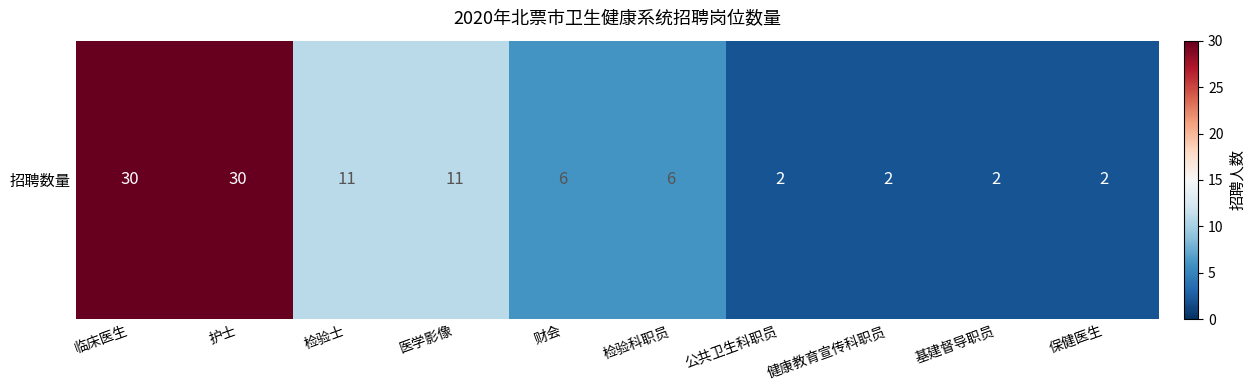

What is the difference between the second highest and second lowest values?

28